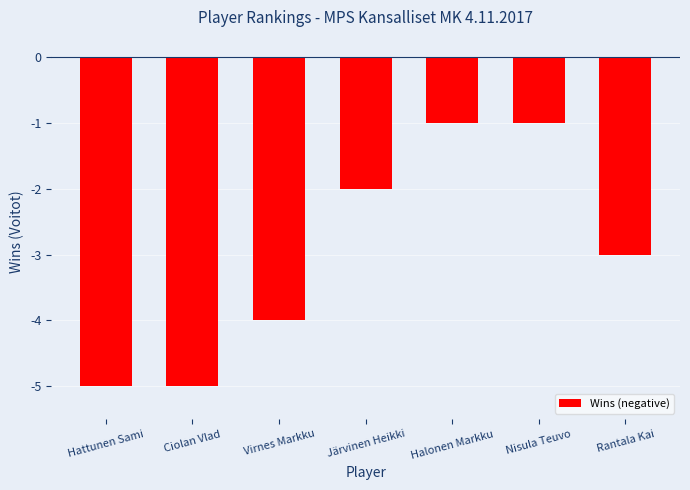

What is the minimum value shown in the chart?

-5